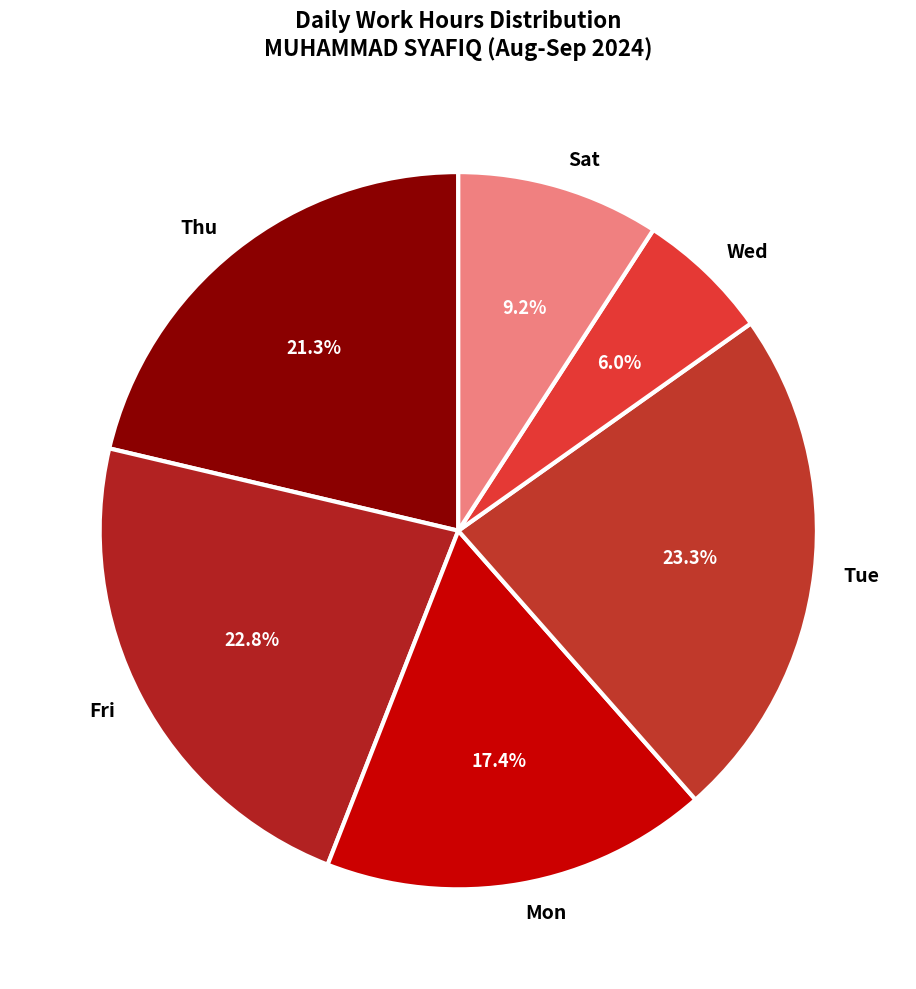

What is the total percentage of Wed and Sat?

15.2%